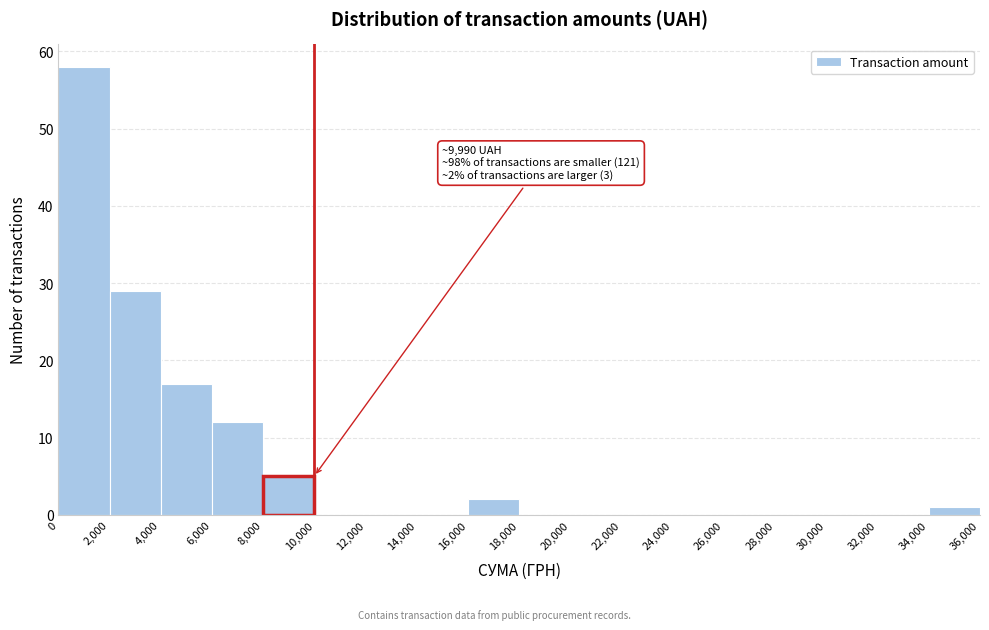

Over which range of the x-axis is the bar tallest?

0 to 2,000